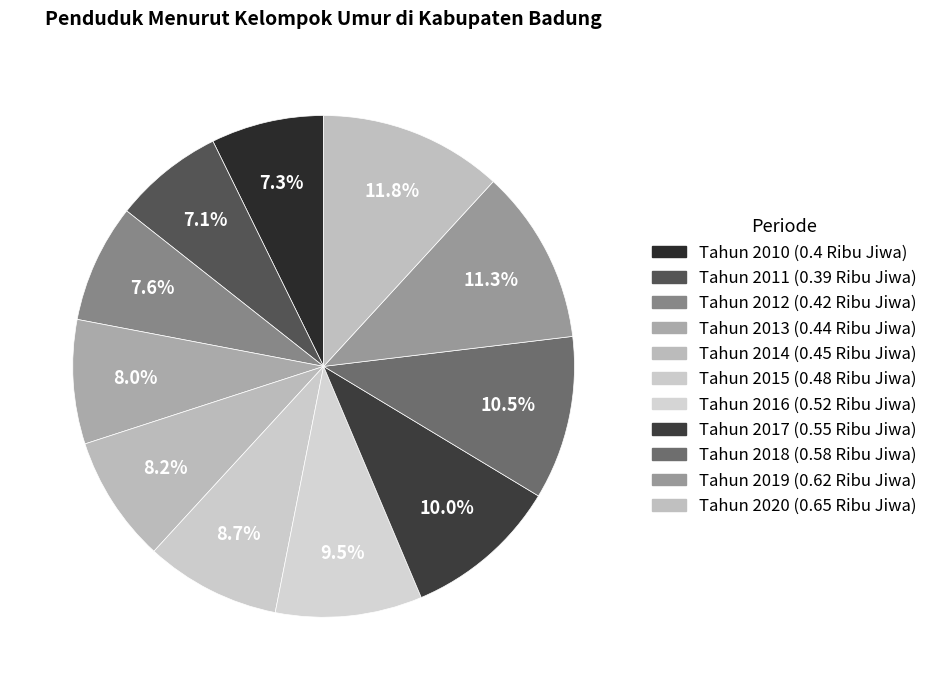

Is Tahun 2020 the majority of the pie?

No